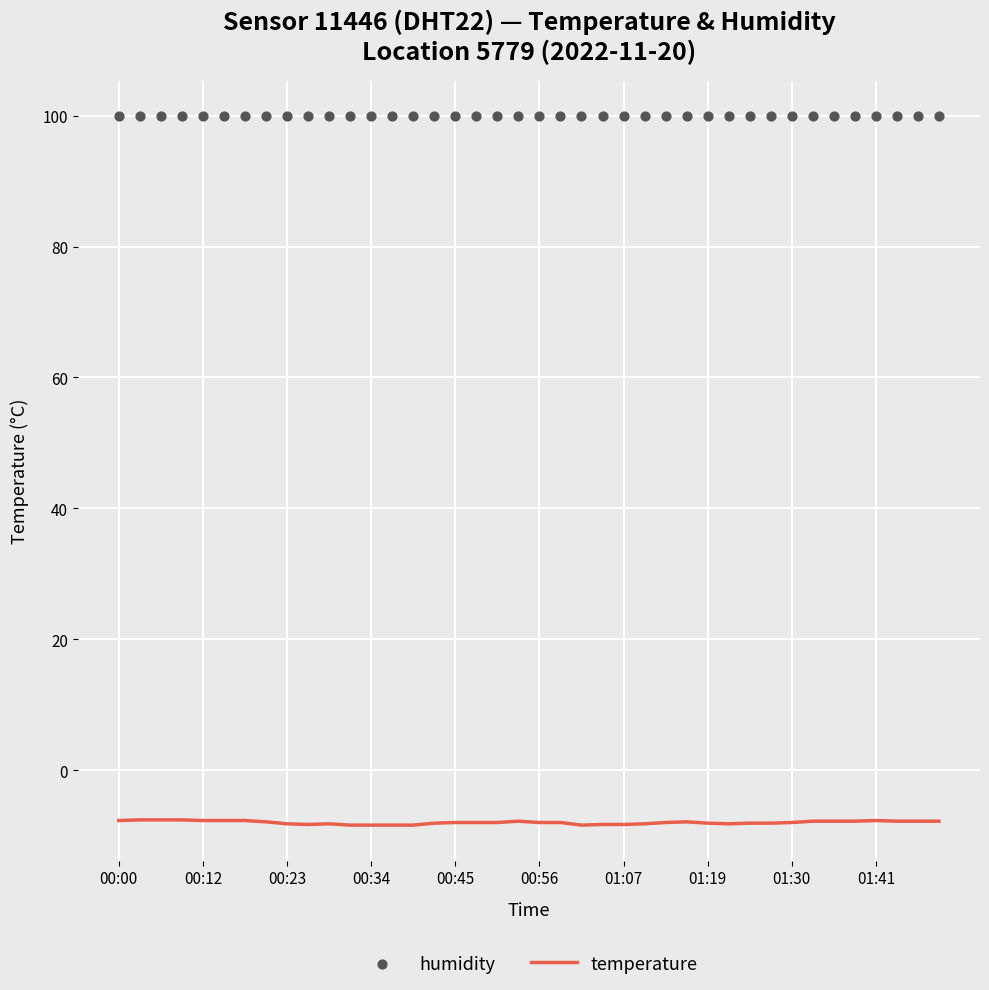

Which series has the largest Y range (max minus min)?

temperature